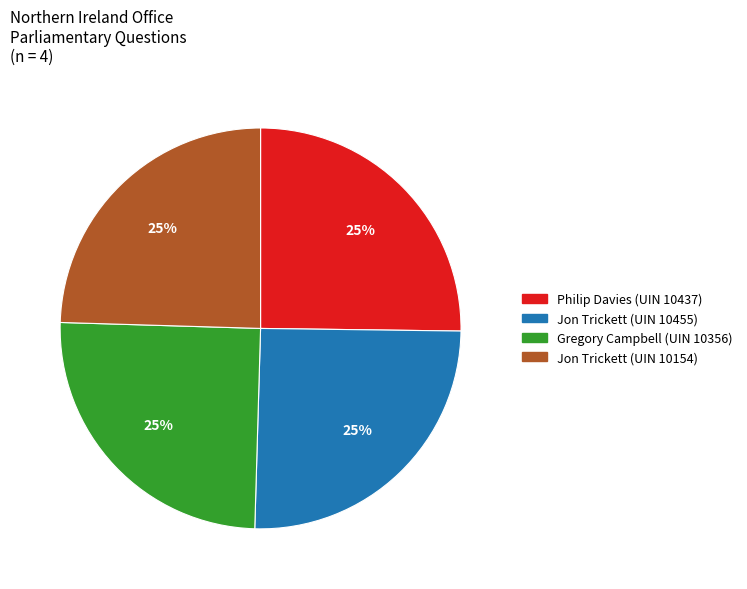

Does Philip Davies (UIN 10437) account for over 50% of the chart?

No